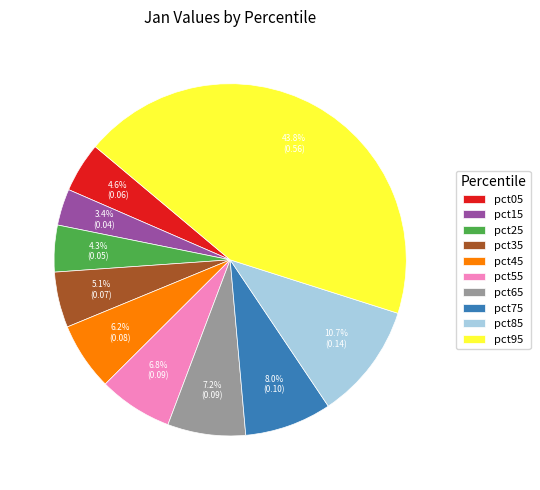

To the nearest percent, what percentage of the pie is pct45?

6%